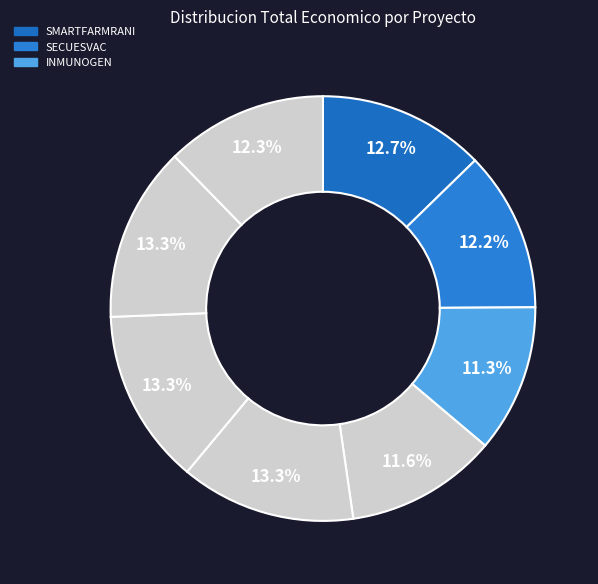

How many slices are in this pie chart?

8